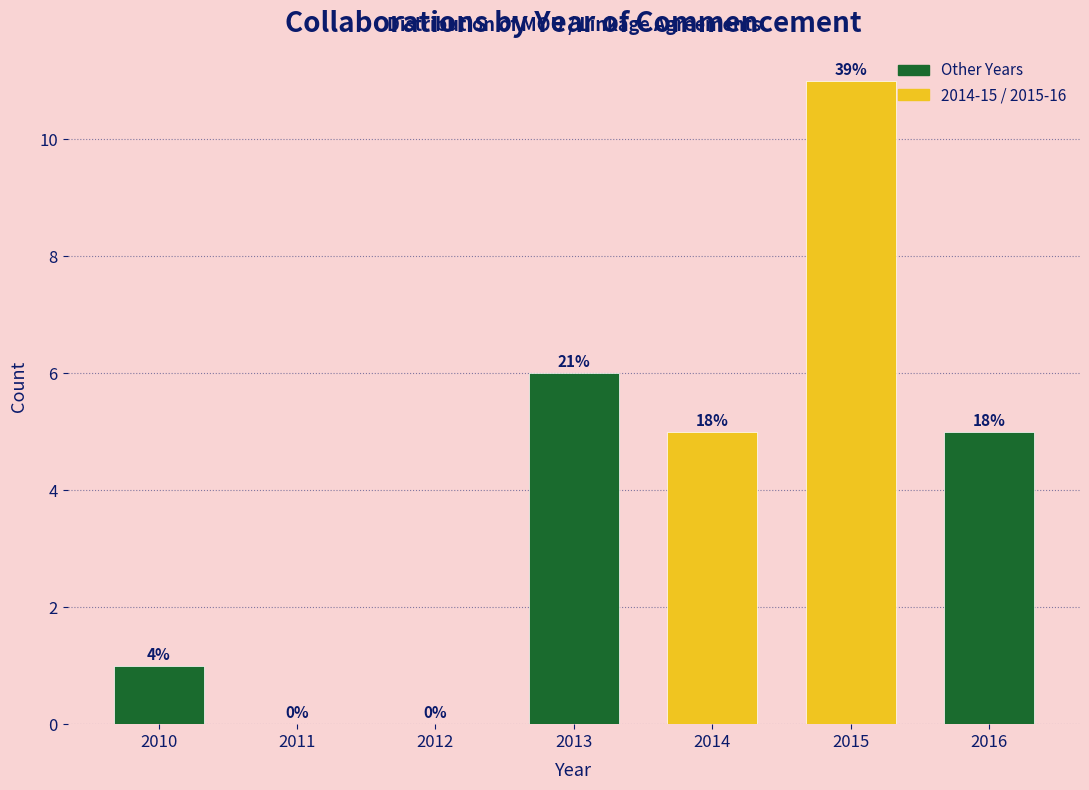

Are the bars horizontal?

No